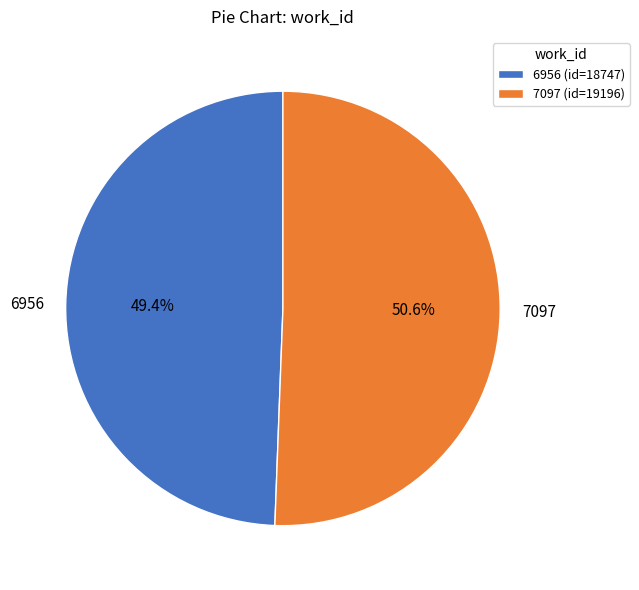

To the nearest percent, what is the combined percentage of 7097 and 6956?

100%